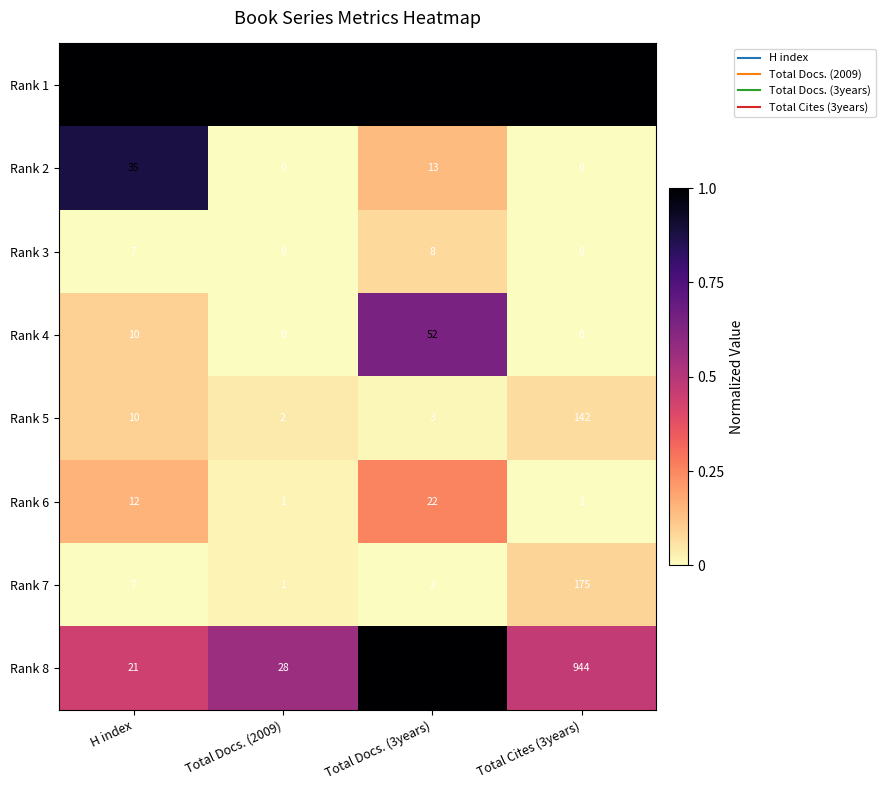

Which series changed the most between H index and Total Docs. (3years)?

Rank 8